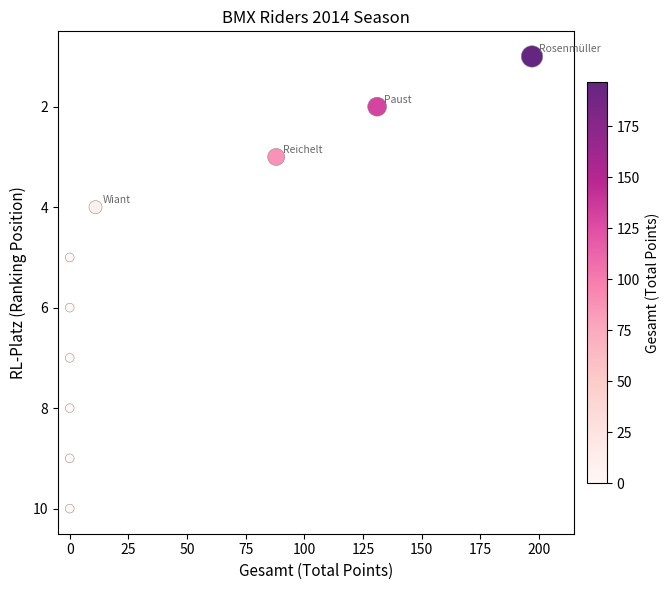

What is the average X value?

43